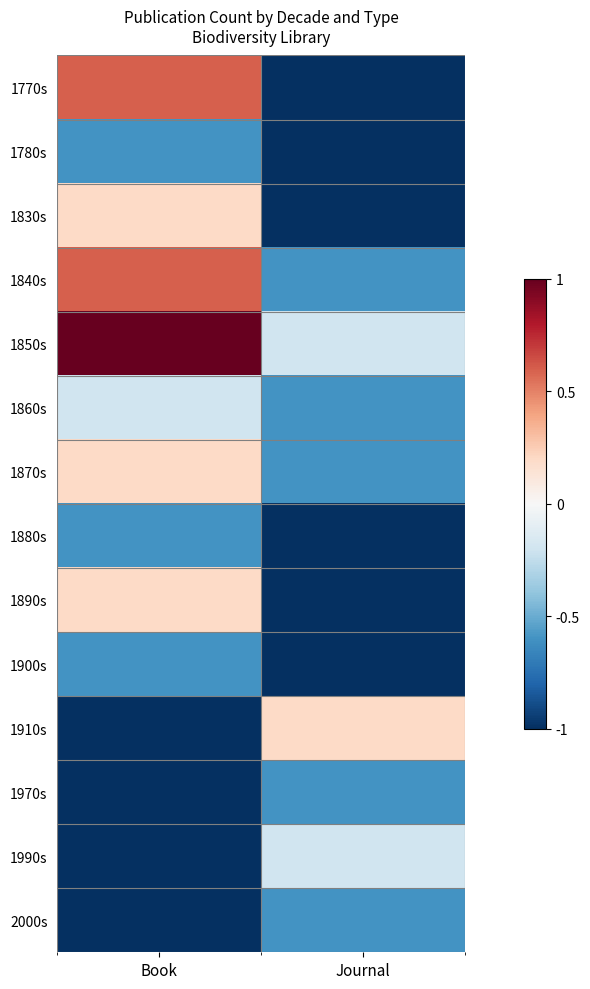

At which category is the sum across all series the highest?

Book